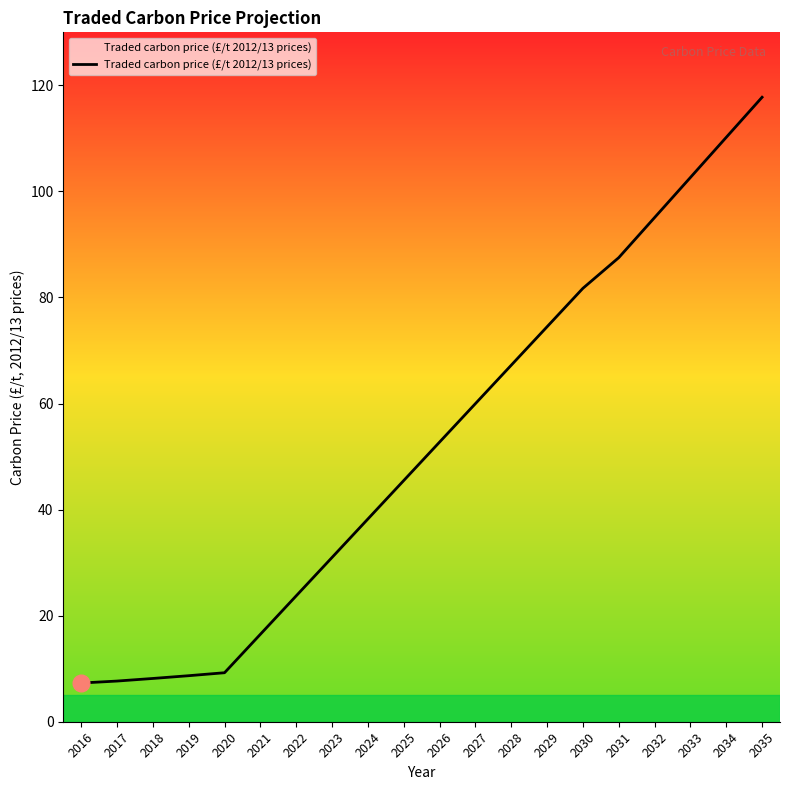

Read the value at 2024.

38.2